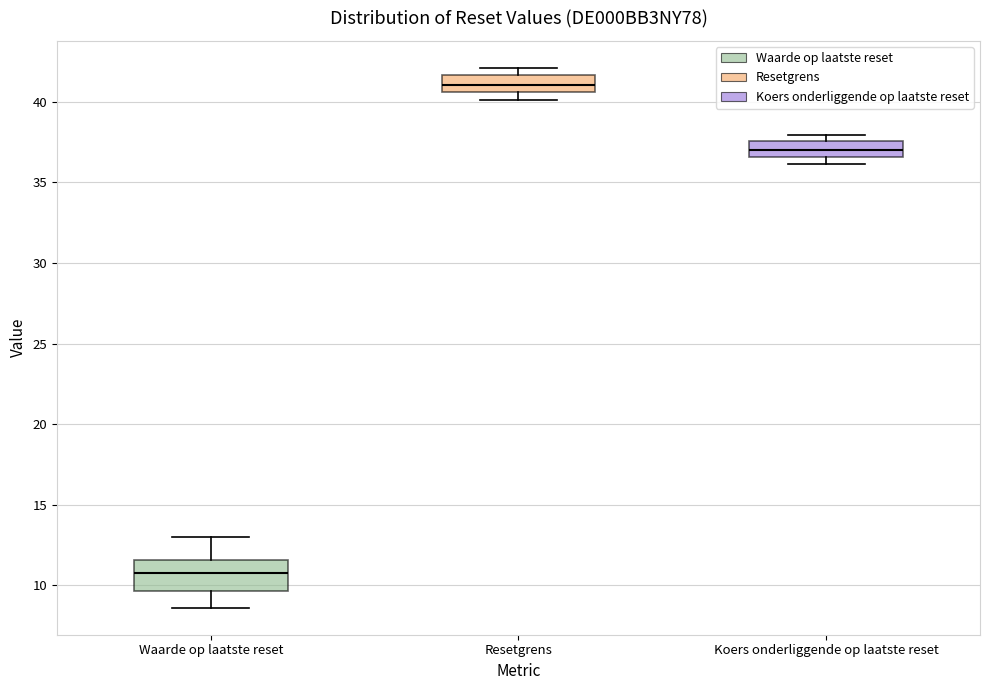

Reading left to right, transcribe this box plot: for each box, give where its median line is, the range the box spans, and where its two whiskers end, as read against the y-axis. The values are not printed on the chart, so give them approximately, as read against the axis.

Waarde op laatste reset: median 11.0, box 9.5 to 11.5, whiskers 8.5 to 13.0
Resetgrens: median 41.0, box 40.5 to 41.5, whiskers 40.0 to 42.0
Koers onderliggende op laatste reset: median 37.0, box 36.5 to 37.5, whiskers 36.0 to 38.0